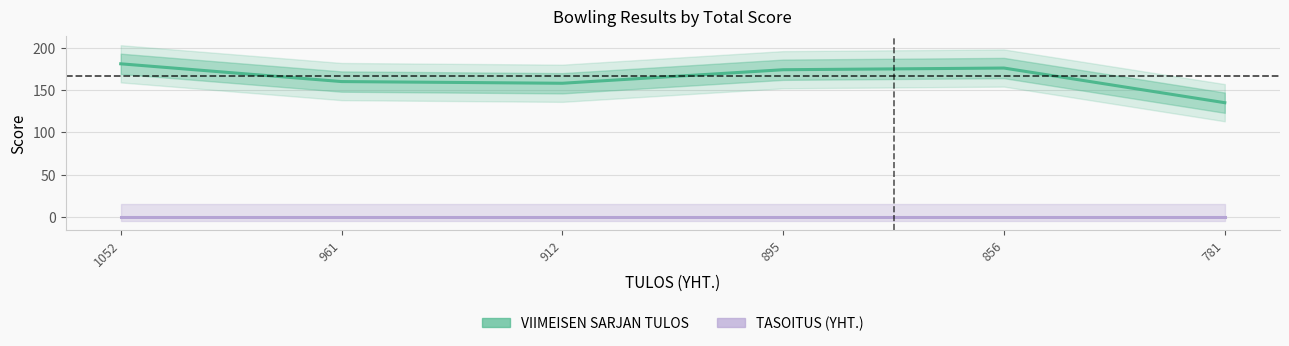

Where is TASOITUS (YHT.) nearest to the value 0?

1052